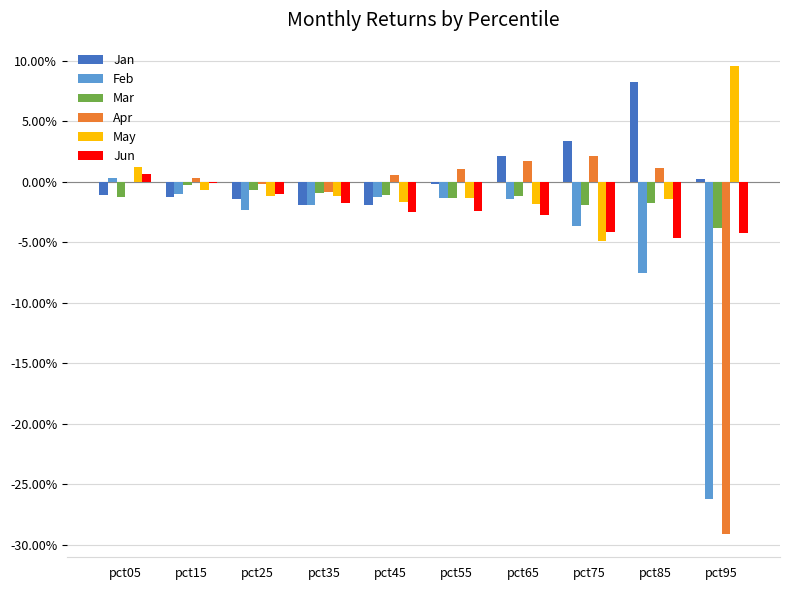

At which category is the sum across all series the highest?

pct05